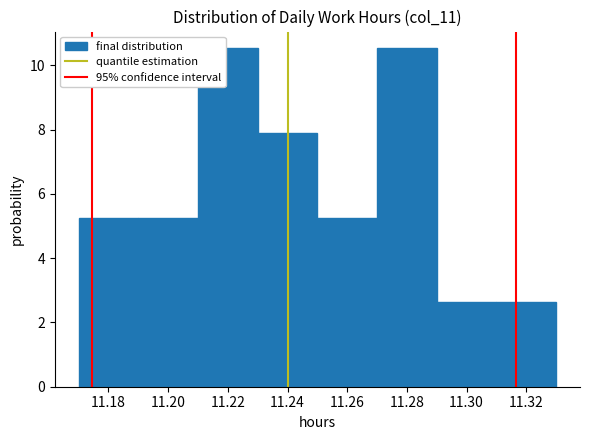

Reading left to right, transcribe this chart: for each bar, give the range it covers on the x-axis and its height. The values are not printed on the chart, so give them approximately, as read against the axis.

11.17 to 11.19: 5.2
11.19 to 11.21: 5.2
11.21 to 11.23: 10.6
11.23 to 11.25: 7.8
11.25 to 11.27: 5.2
11.27 to 11.29: 10.6
11.29 to 11.31: 2.6
11.31 to 11.33: 2.6